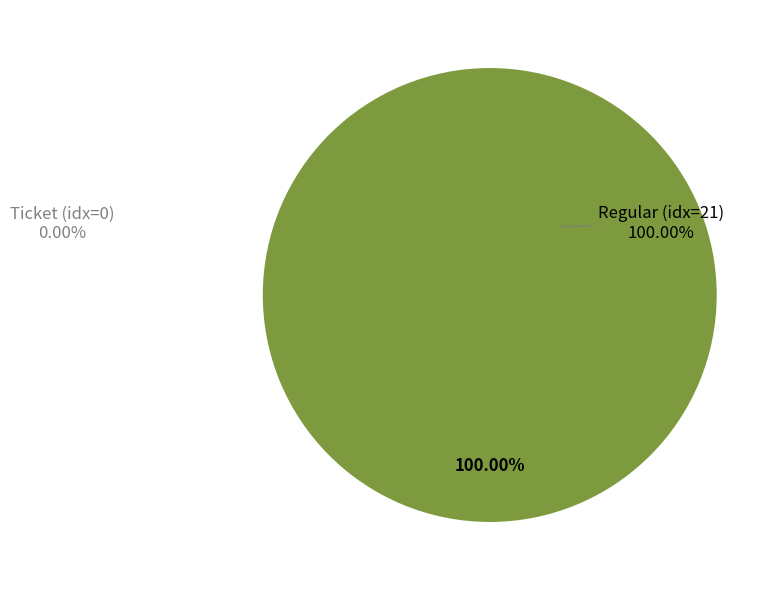

True or false: Ticket (index 0) accounts for 0% of the total.

True